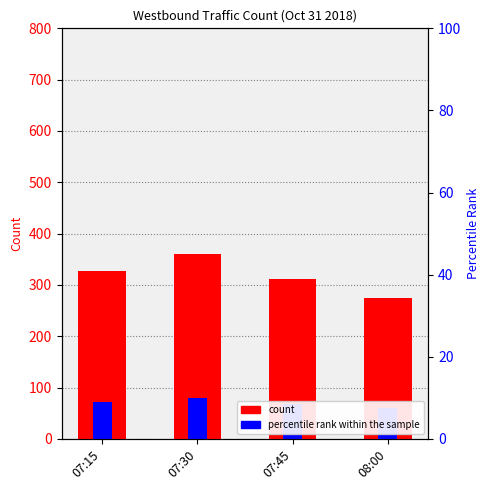

Reading left to right, transcribe all the data shown in this chart.

App Total: 07:15=327.0	07:30=360.0	07:45=311.0	08:00=274.0
Int Total: 07:15=72.2	07:30=79.5	07:45=68.7	08:00=60.5